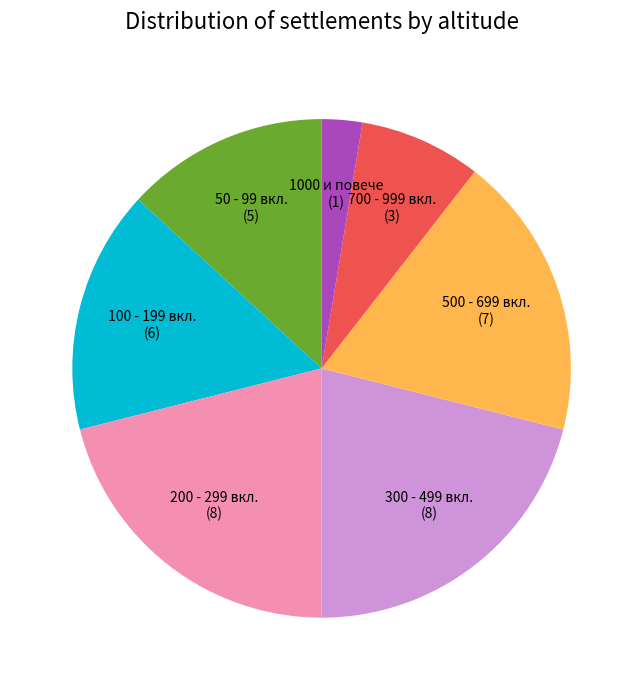

Is there a majority slice in this chart?

No